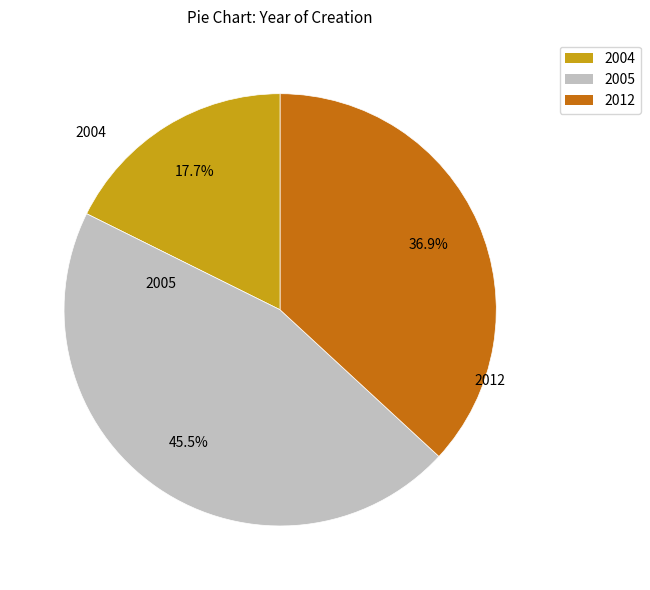

Which slice is the largest?

2005